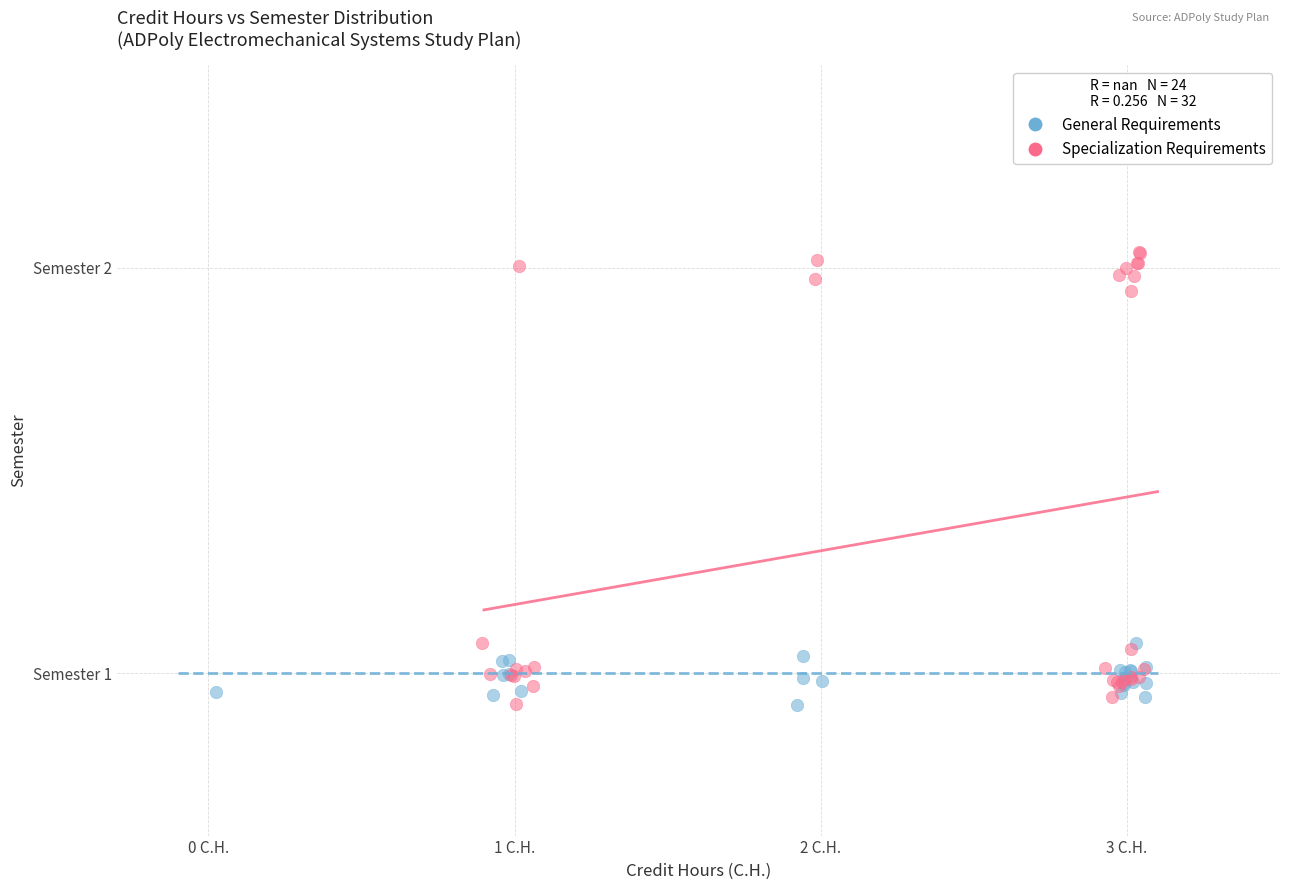

What are all the series names shown in the legend?

General Requirements, Specialization Requirements